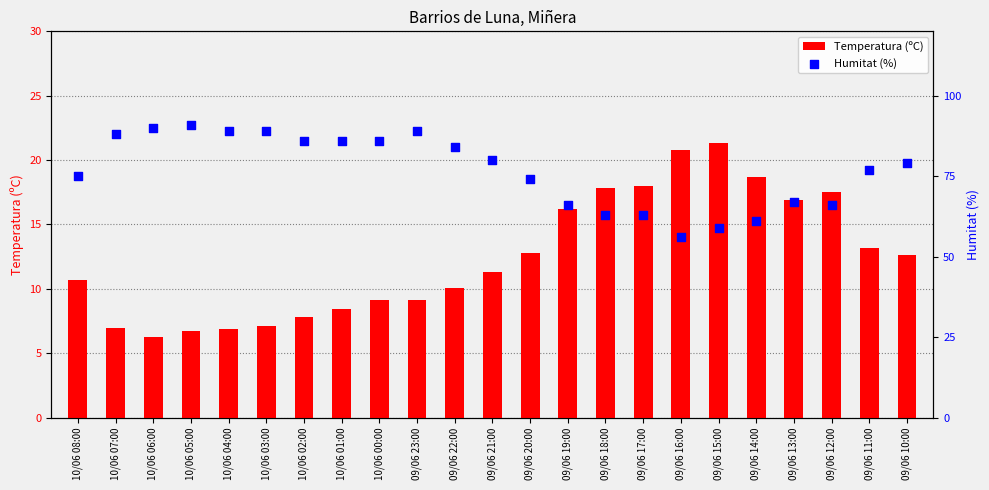

At which category is the sum across all series the highest?

09/06 23:00